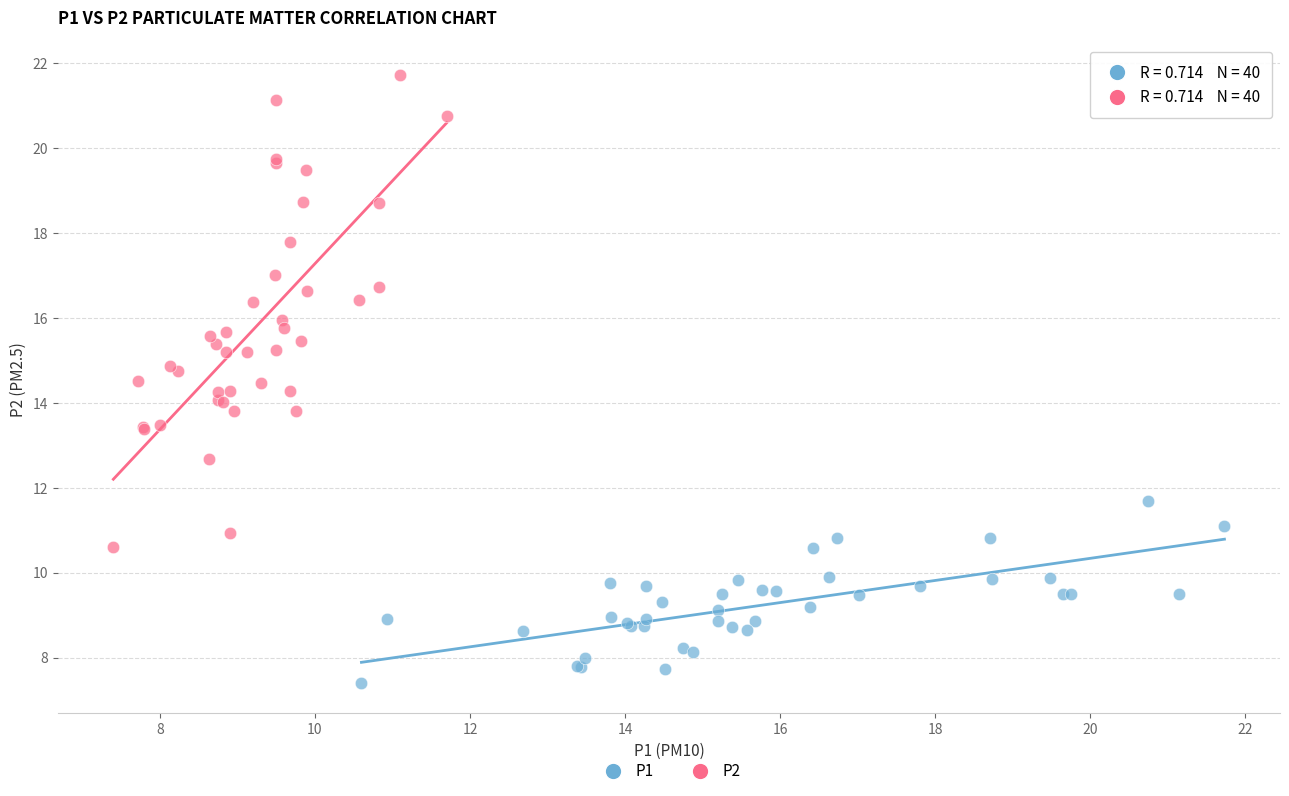

What are all the series names shown in the legend?

P1, P2